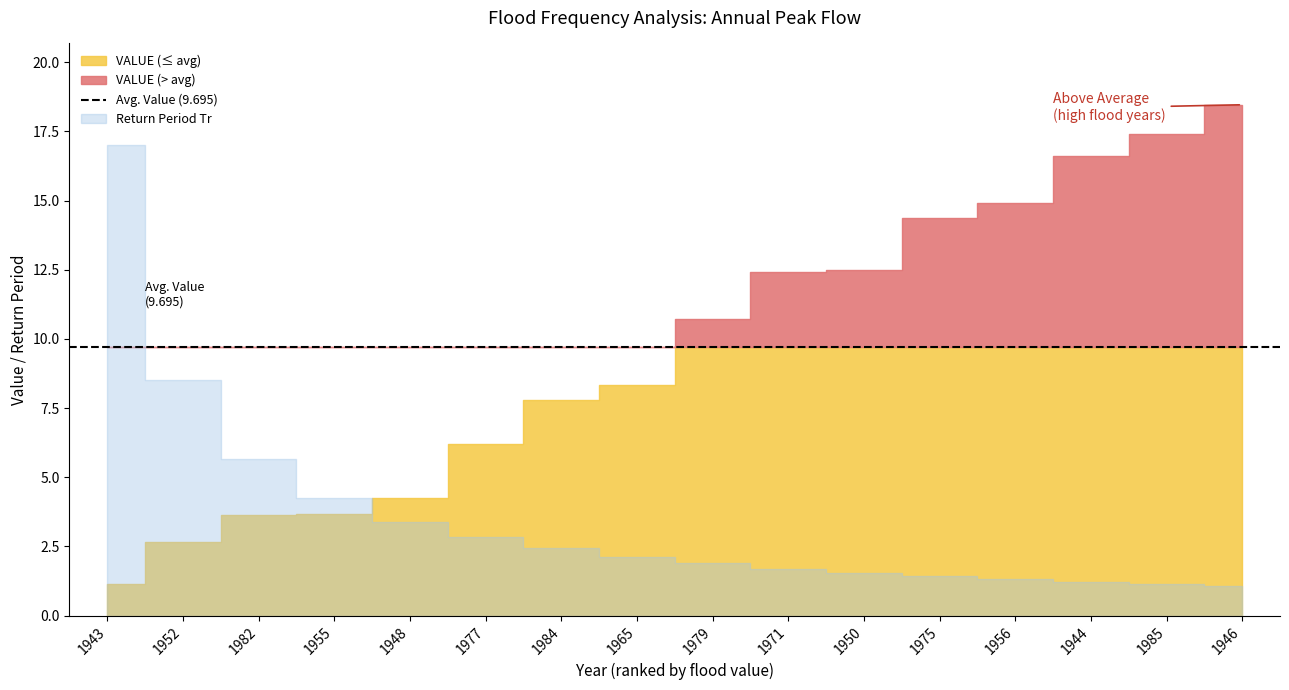

What is the difference between the highest and lowest values at 1944?

15.4